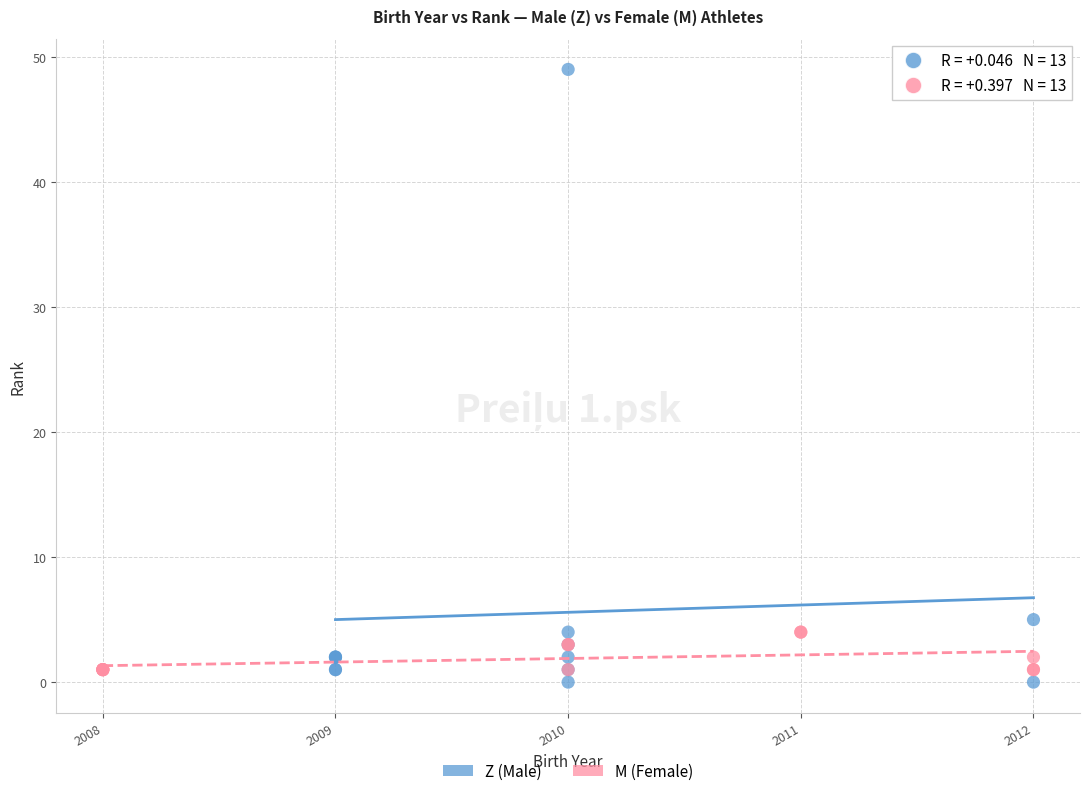

Which series has the widest spread of Y values?

Z (Male)